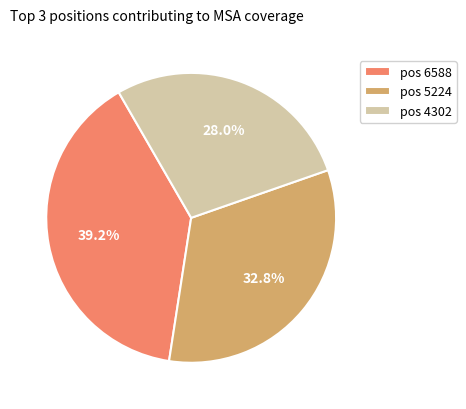

What is the ratio of the value at pos 6588 to the value at pos 4302?

1.4